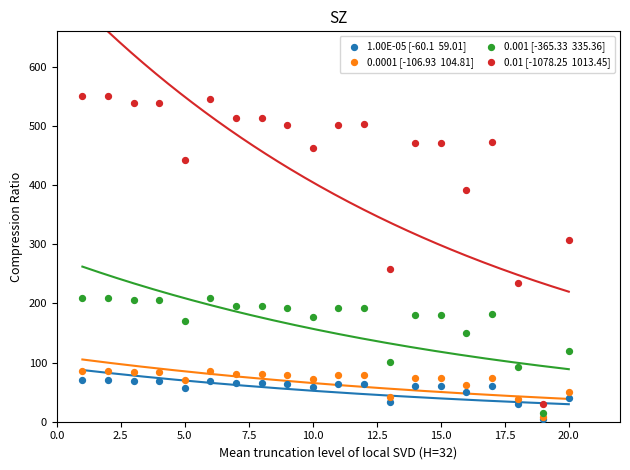

Across all series, what Y value is closest to 277?

258.5